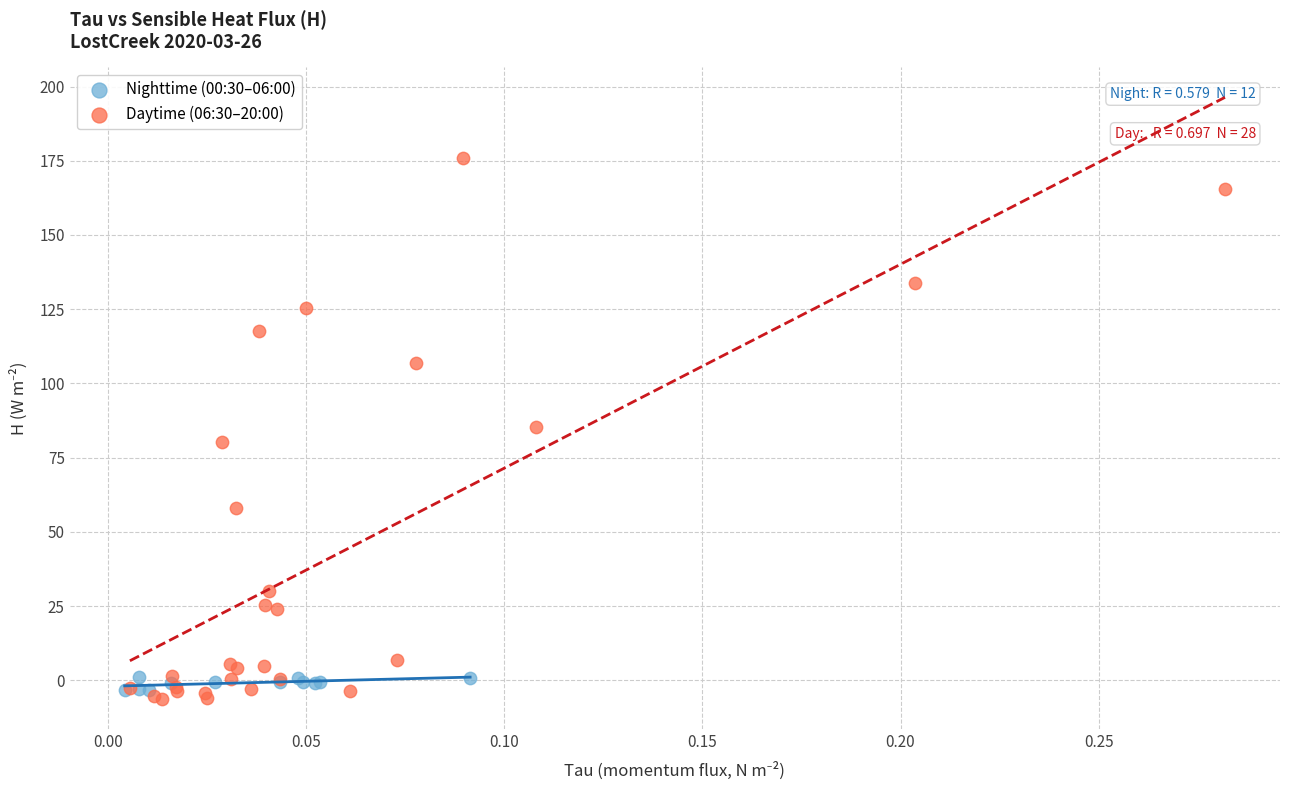

Which series has the widest spread of Y values?

Daytime (06:30–20:00)